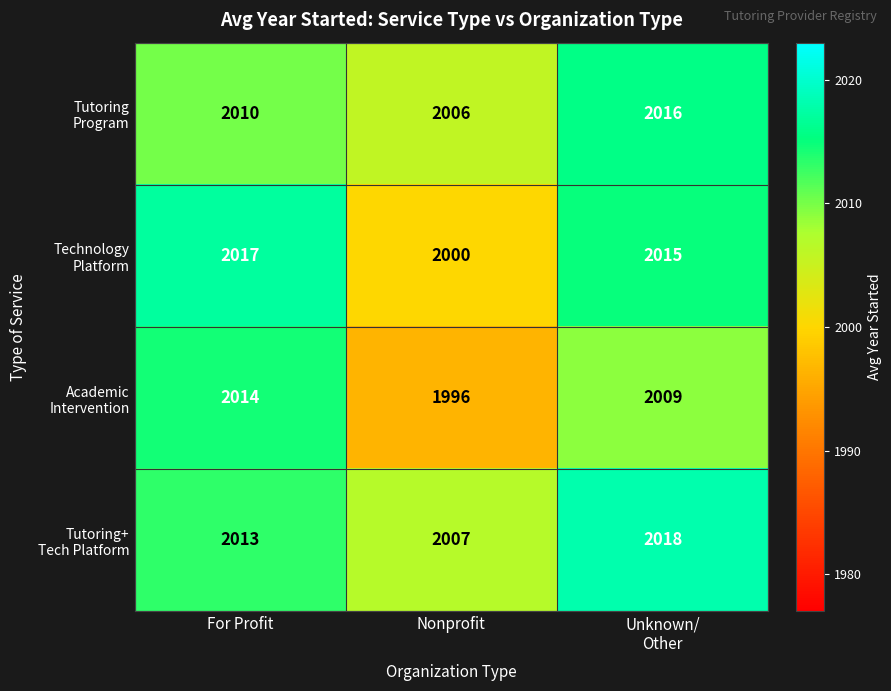

What is the total value across all series at For Profit?

8054